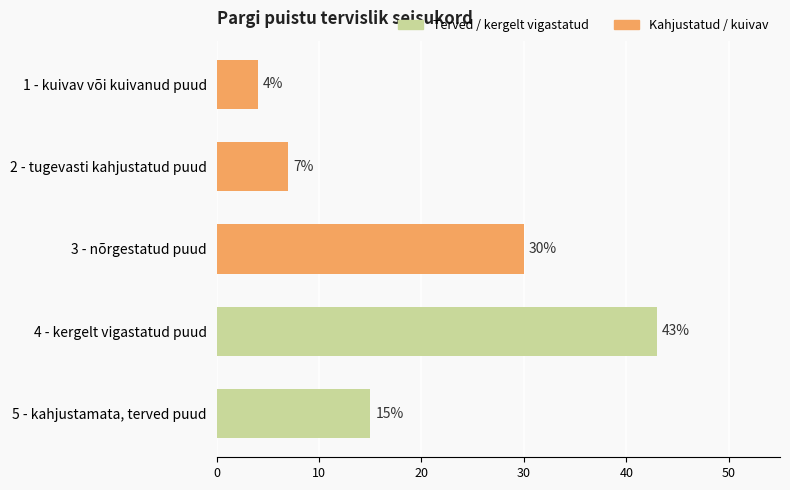

Where is the data nearest to the value 23?

3 - nõrgestatud puud